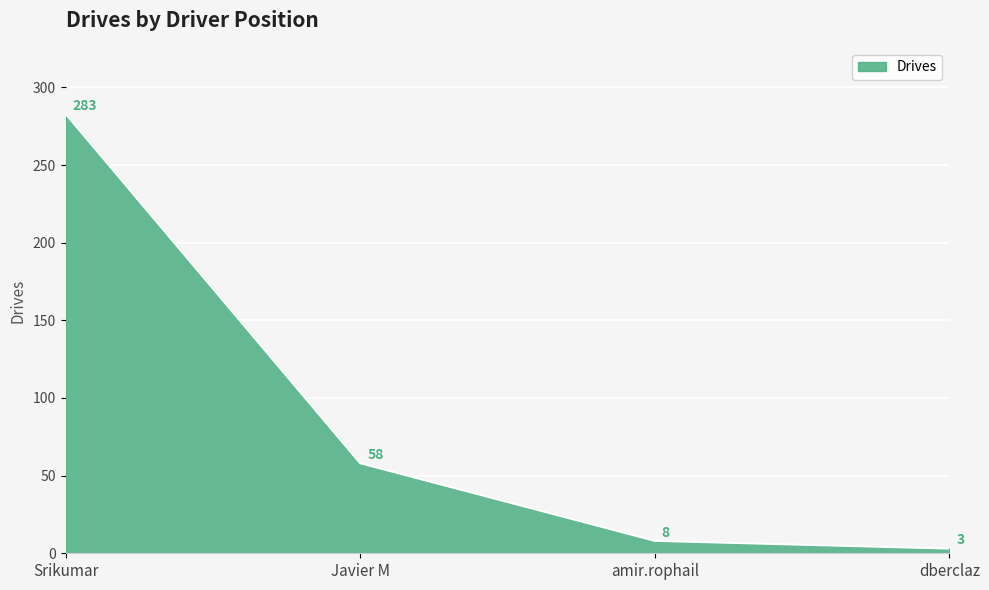

Is it true that the value at dberclaz is 3?

True